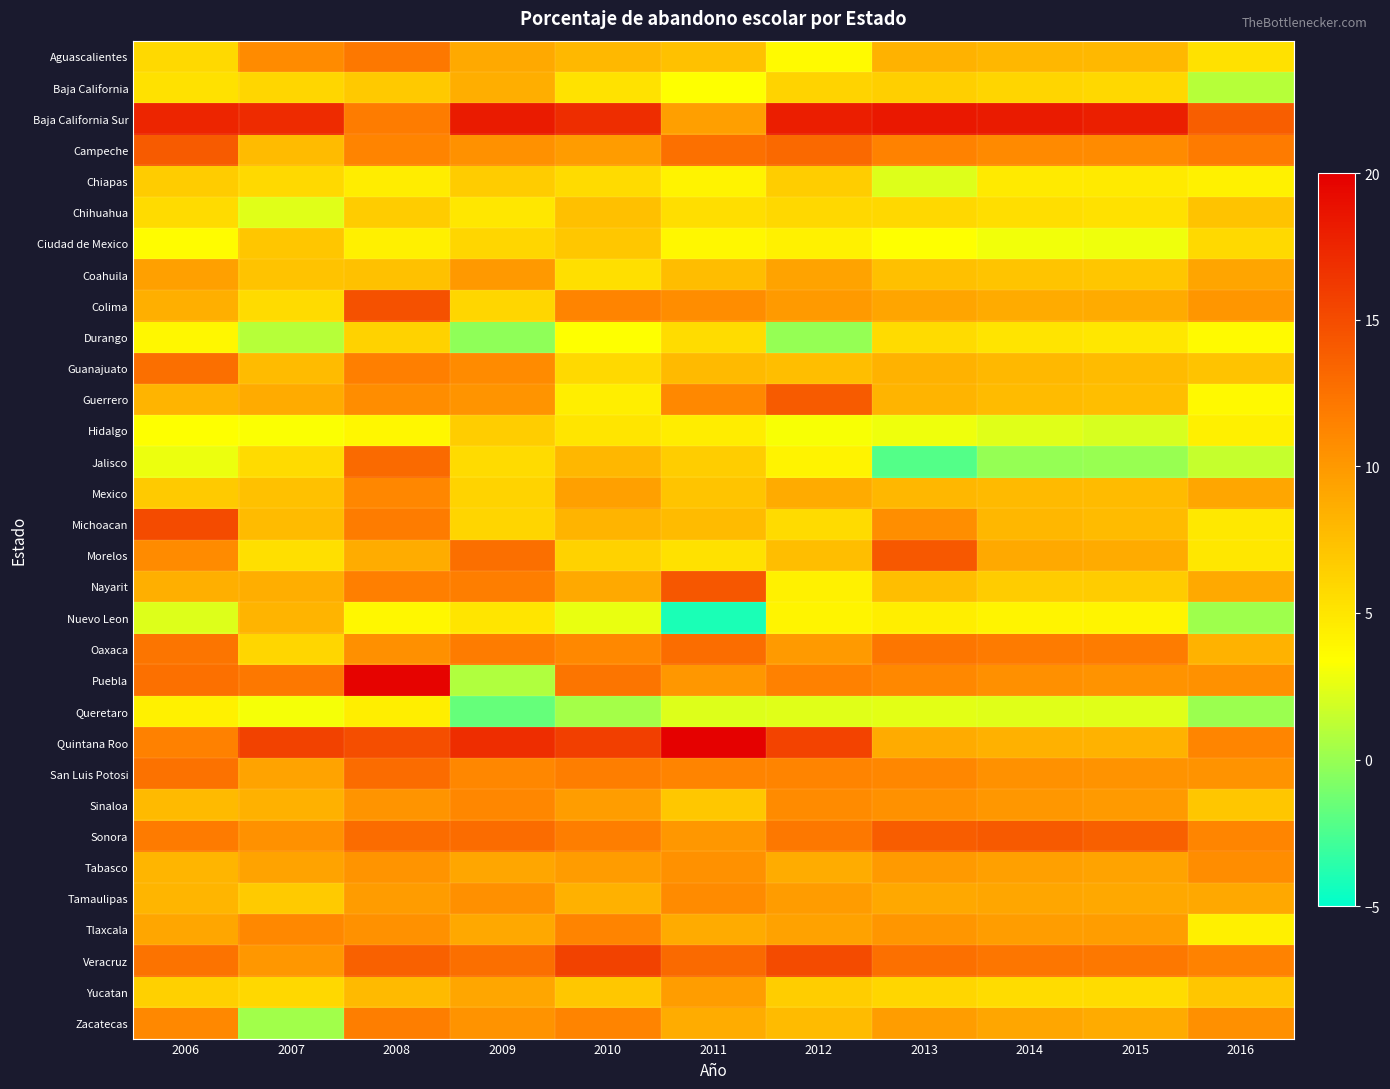

Rank the series at 2016 from lowest to highest value.

Queretaro, Nuevo Leon, Baja California, Jalisco, Durango, Guerrero, Chiapas, Hidalgo, Tlaxcala, Michoacan, Morelos, Aguascalientes, Ciudad de Mexico, Sinaloa, Yucatan, Chihuahua, Guanajuato, Oaxaca, Nayarit, Tamaulipas, Mexico, Coahuila, Colima, San Luis Potosi, Puebla, Zacatecas, Tabasco, Quintana Roo, Sonora, Veracruz, Campeche, Baja California Sur